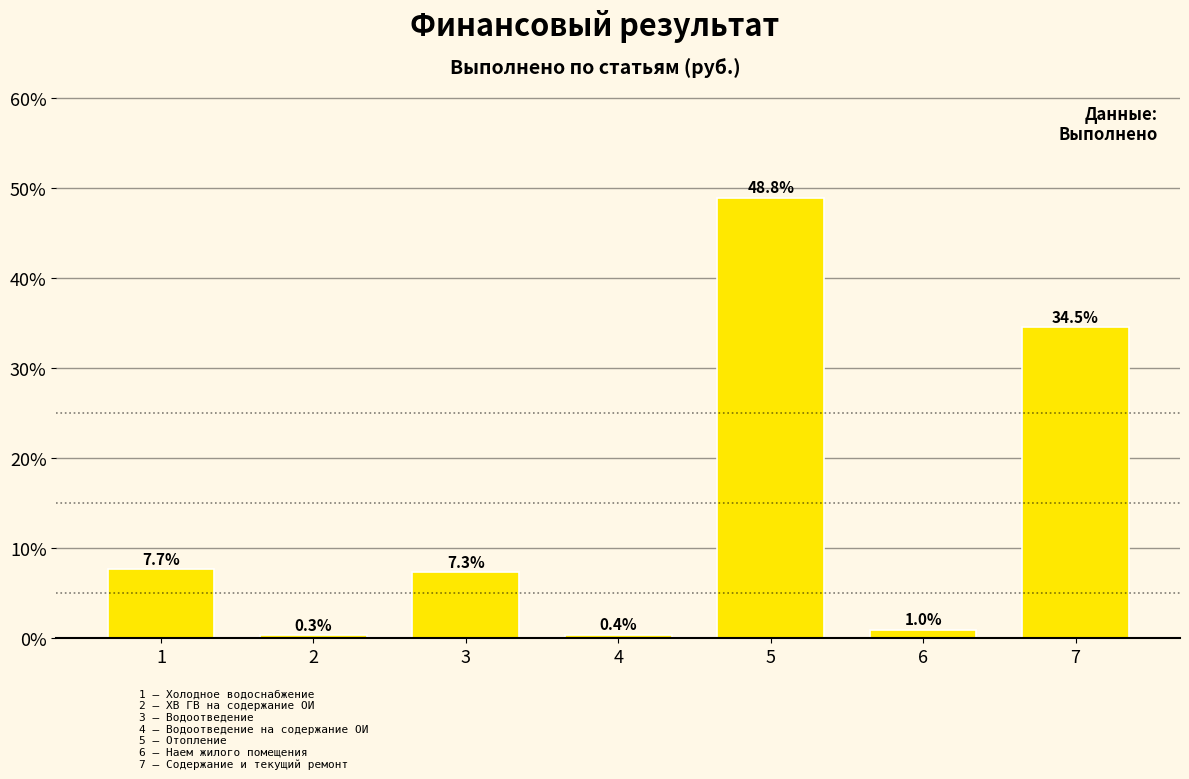

Reading left to right, extract all data points from this chart.

7.7	0.3	7.3	0.4	48.8	1.0	34.5